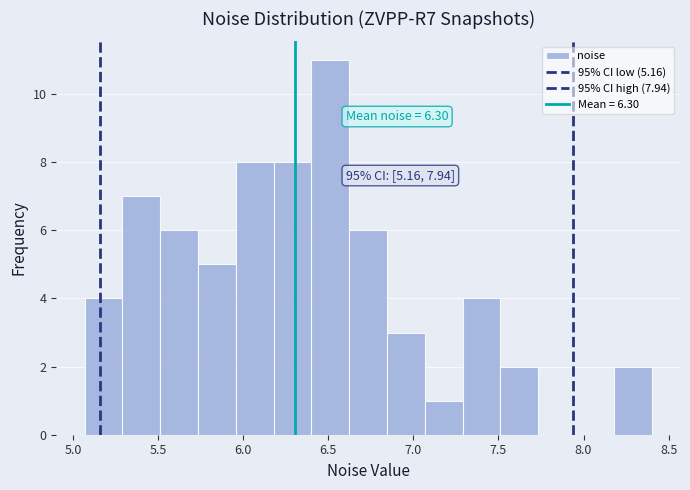

Over which range of the x-axis is the bar tallest?

6.40 to 6.60